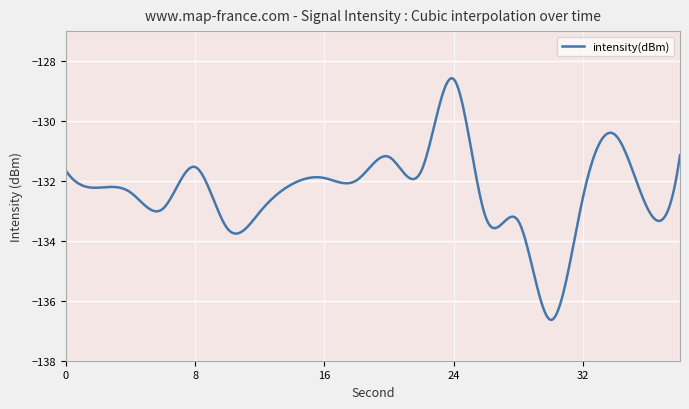

What is the greatest value displayed?

-128.6